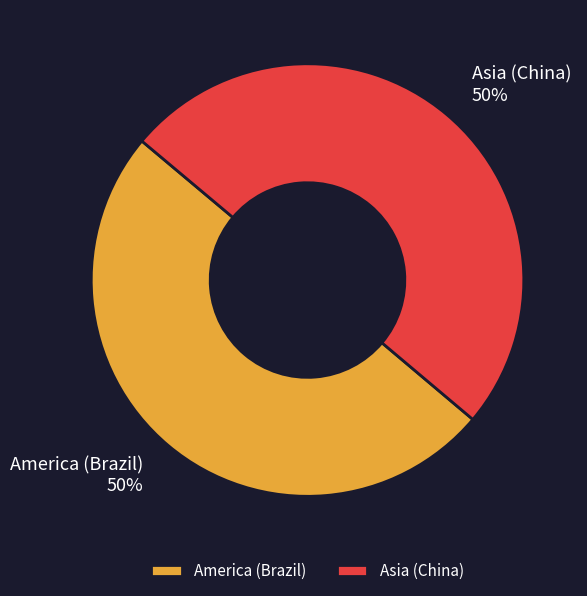

Is the sum of America (Brazil) and Asia (China) greater than half?

Yes